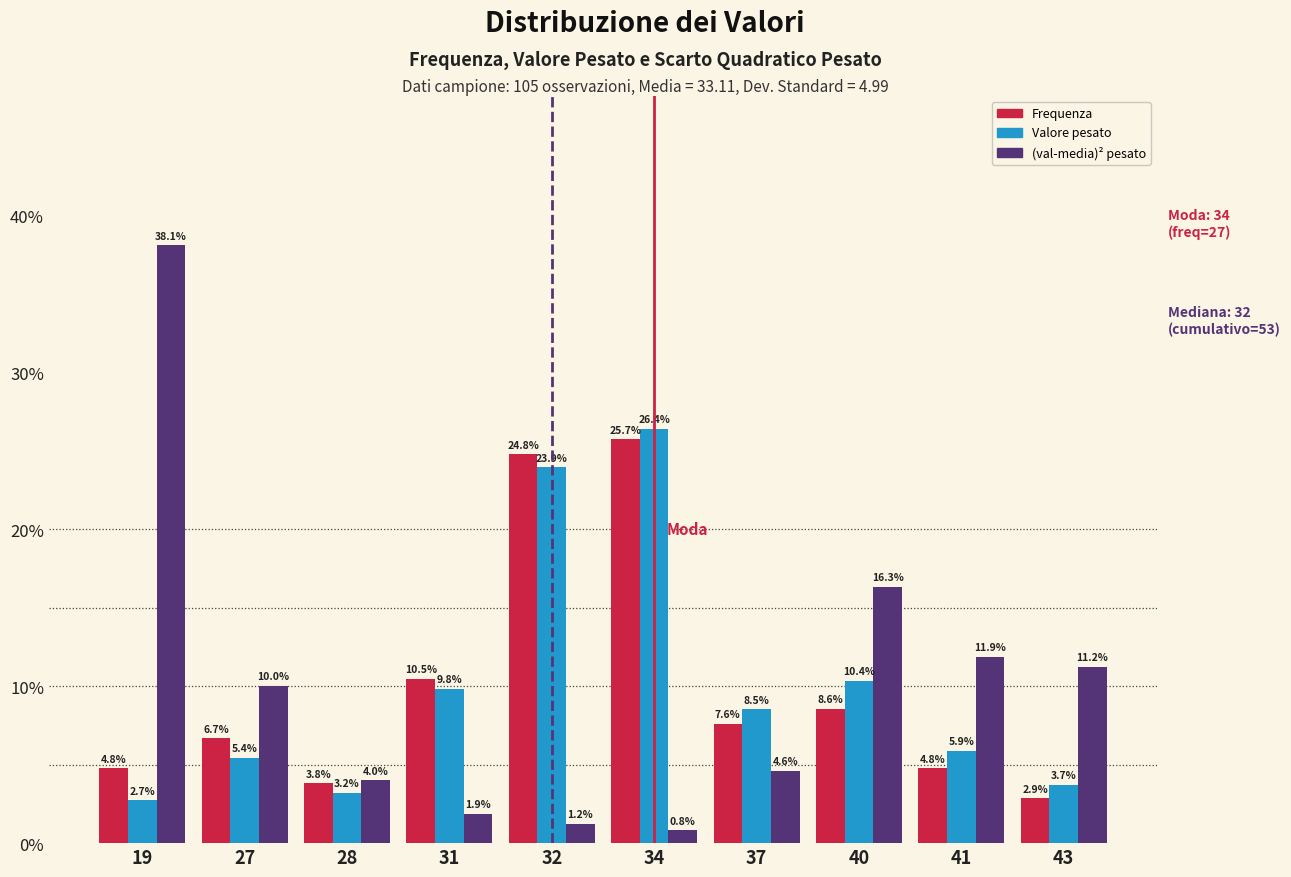

What is the maximum value shown in the chart?

38.1